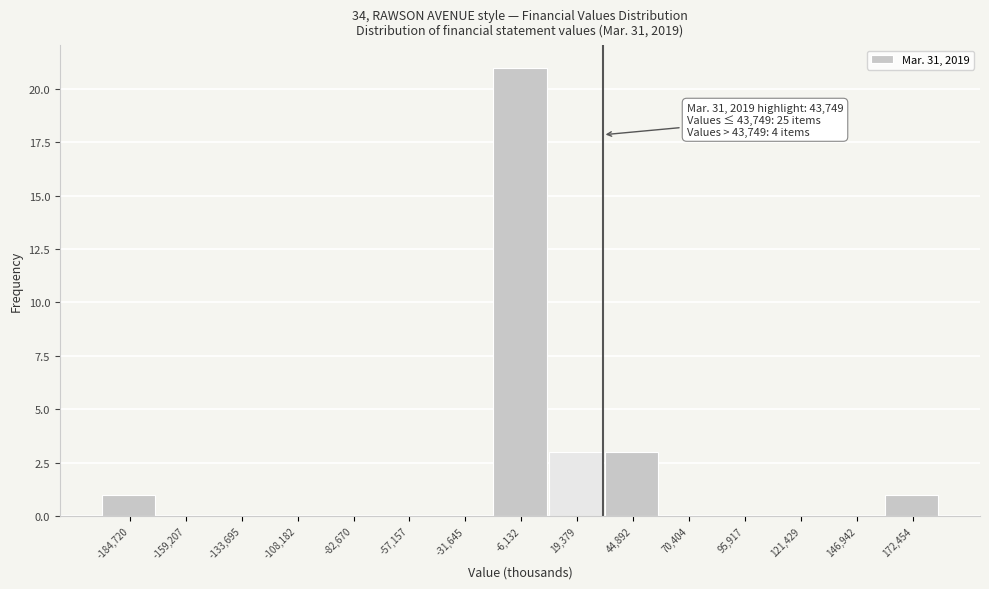

Reading left to right, transcribe all the data shown in this chart.

-184,720=1	-159,207=0	-133,695=0	-108,182=0	-82,670=0	-57,157=0	-31,645=0	-6,132=21	19,379=3	44,892=3	70,404=0	95,917=0	121,429=0	146,942=0	172,454=1